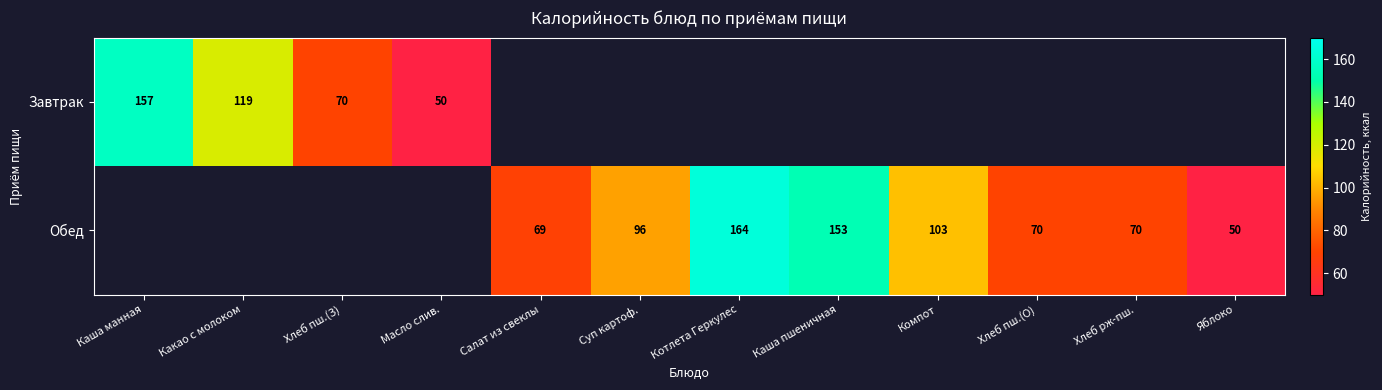

What is the difference between the Обед values at Яблоко and Котлета Геркулес?

114